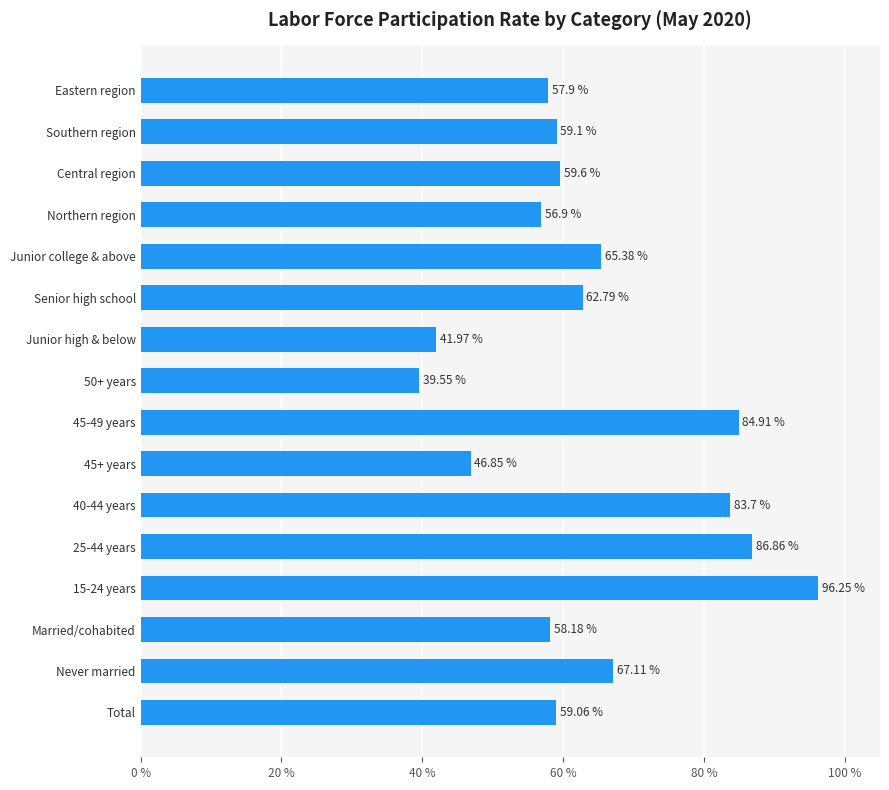

What is the average value?

64.1